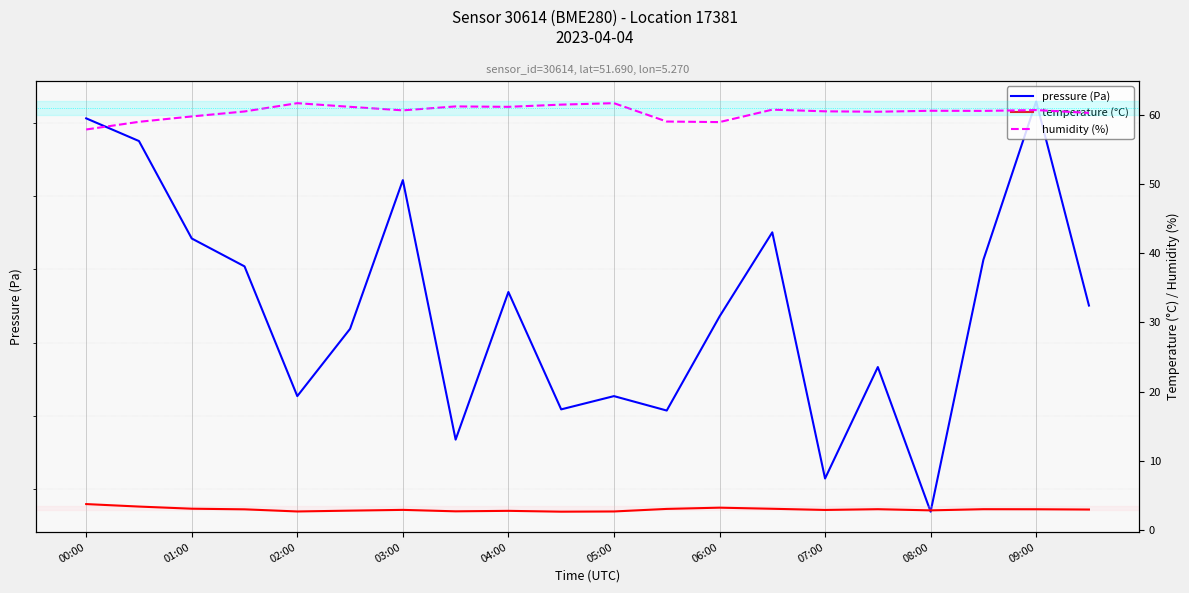

Reading right to left, what are all the values shown in this chart?

pressure (Pa): 102955.1	102982.9	102961.3	102926.9	102946.7	102931.4	102965.1	102953.6	102940.7	102942.7	102940.9	102956.9	102936.8	102972.2	102951.9	102942.7	102960.4	102964.2	102977.5	102980.6
temperature (°C): 2.9	3.0	3.0	2.8	3.0	2.9	3.0	3.2	3.0	2.6	2.6	2.7	2.7	2.9	2.8	2.6	3.0	3.0	3.4	3.7
humidity (%): 60.3	60.8	60.6	60.6	60.5	60.6	60.8	59.0	59.1	61.8	61.5	61.2	61.3	60.7	61.2	61.8	60.5	59.8	59.0	57.9